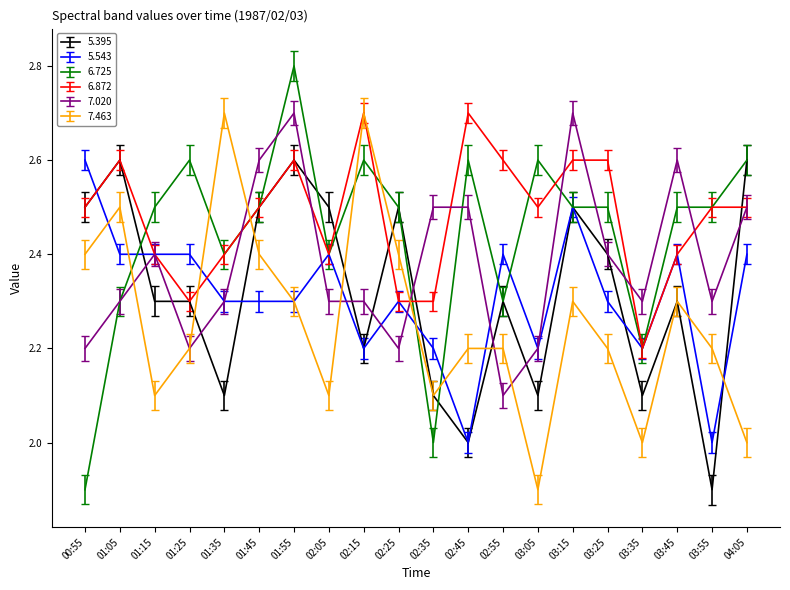

At which category is the sum across all series the highest?

01:55